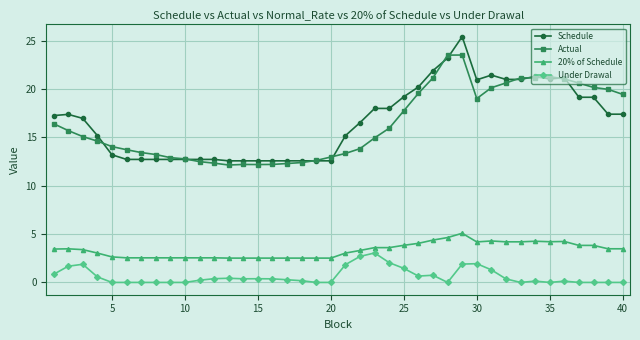

What is the lowest value of the Schedule series?

12.6